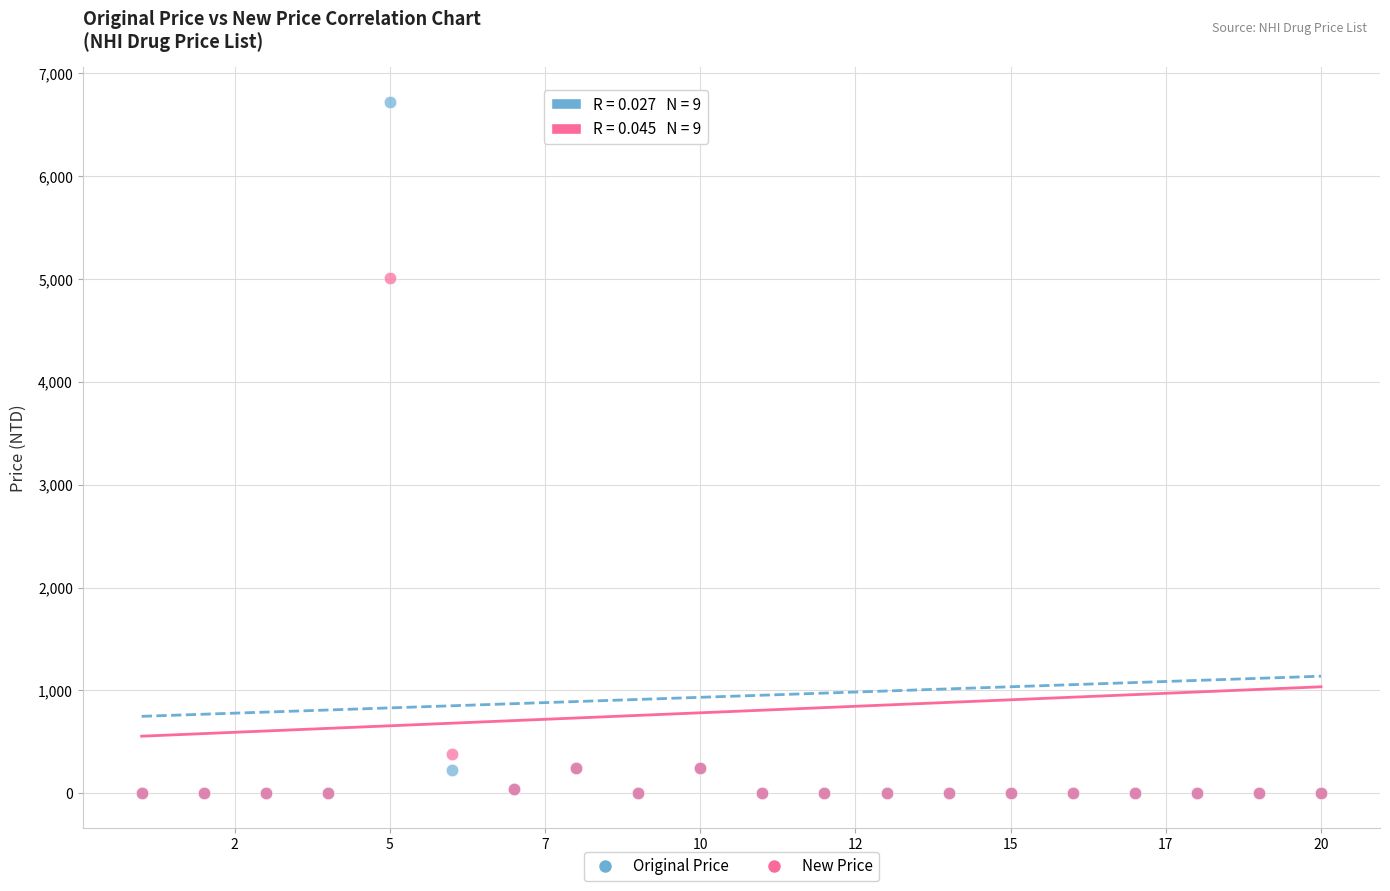

In the New Price series, what Y value is closest to 2504?

381.0